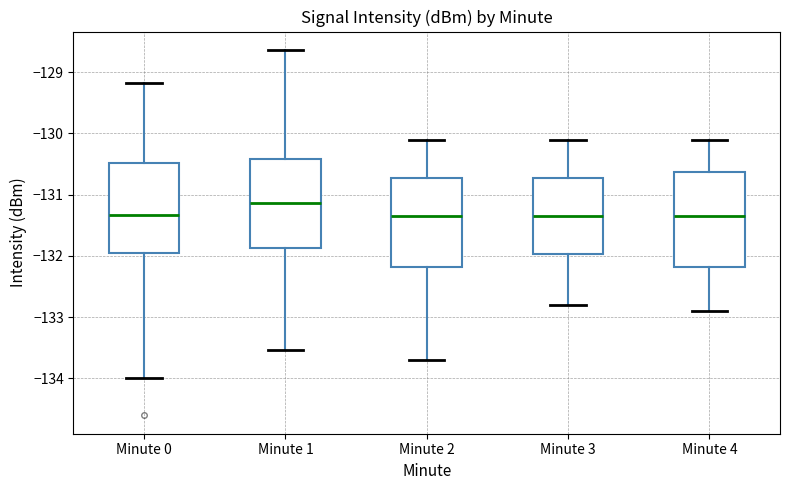

Where is the upper edge of the box for Minute 4 on the y-axis? The values are not printed on the chart, so give them approximately, as read against the axis.

-130.6